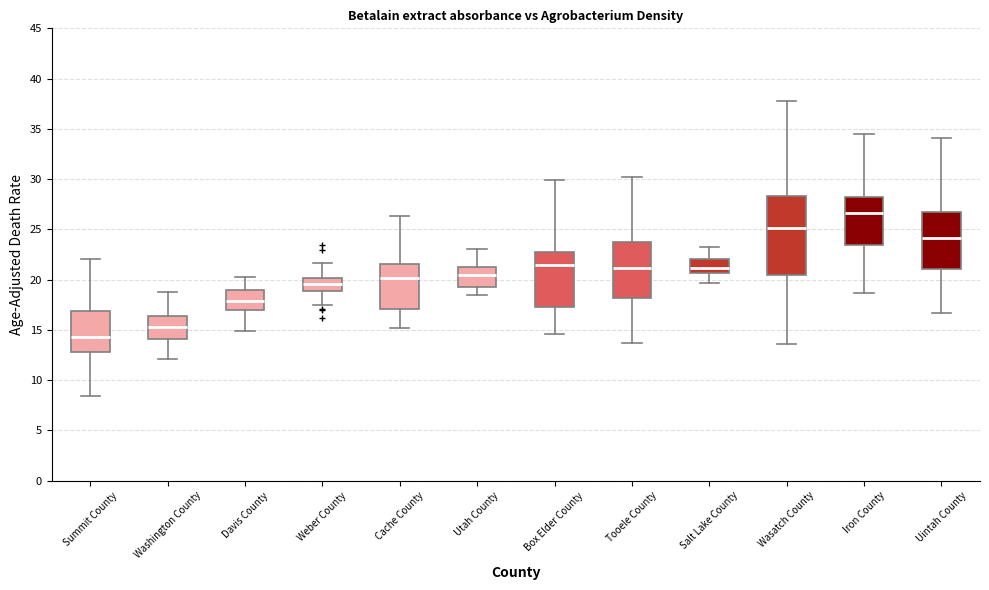

Reading left to right, read every box against the y-axis: the position of its median line, the range the box covers, and the ends of its whiskers. The values are not printed on the chart, so give them approximately, as read against the axis.

Summit County: median 14.5, box 13.0 to 17.0, whiskers 8.5 to 22.0
Washington County: median 15.5, box 14.0 to 16.5, whiskers 12.0 to 18.5
Davis County: median 18.0, box 17.0 to 19.0, whiskers 15.0 to 20.0
Weber County: median 19.5, box 19.0 to 20.0, whiskers 17.5 to 21.5
Cache County: median 20.0, box 17.0 to 21.5, whiskers 15.0 to 26.5
Utah County: median 20.5, box 19.5 to 21.0, whiskers 18.5 to 23.0
Box Elder County: median 21.5, box 17.5 to 23.0, whiskers 14.5 to 30.0
Tooele County: median 21.0, box 18.0 to 23.5, whiskers 13.5 to 30.0
Salt Lake County: median 21.0, box 20.5 to 22.0, whiskers 19.5 to 23.0
Wasatch County: median 25.0, box 20.5 to 28.5, whiskers 13.5 to 38.0
Iron County: median 26.5, box 23.5 to 28.0, whiskers 18.5 to 34.5
Uintah County: median 24.0, box 21.0 to 26.5, whiskers 16.5 to 34.0